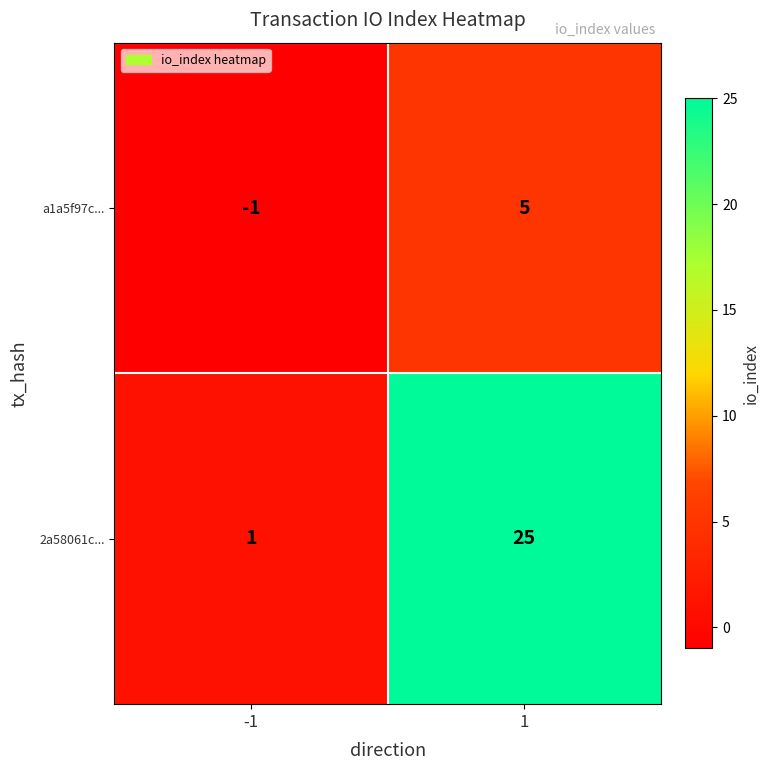

What is the average value of the 2a58061c... series?

13